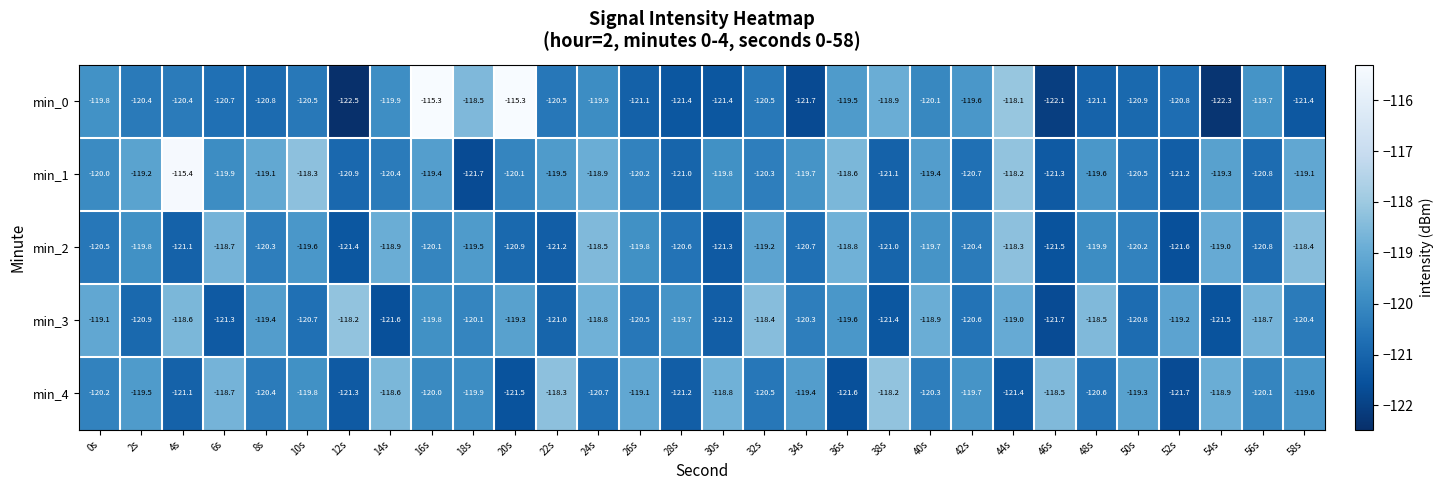

What is the sum of the min_3 values at 4s and 22s?

-239.6